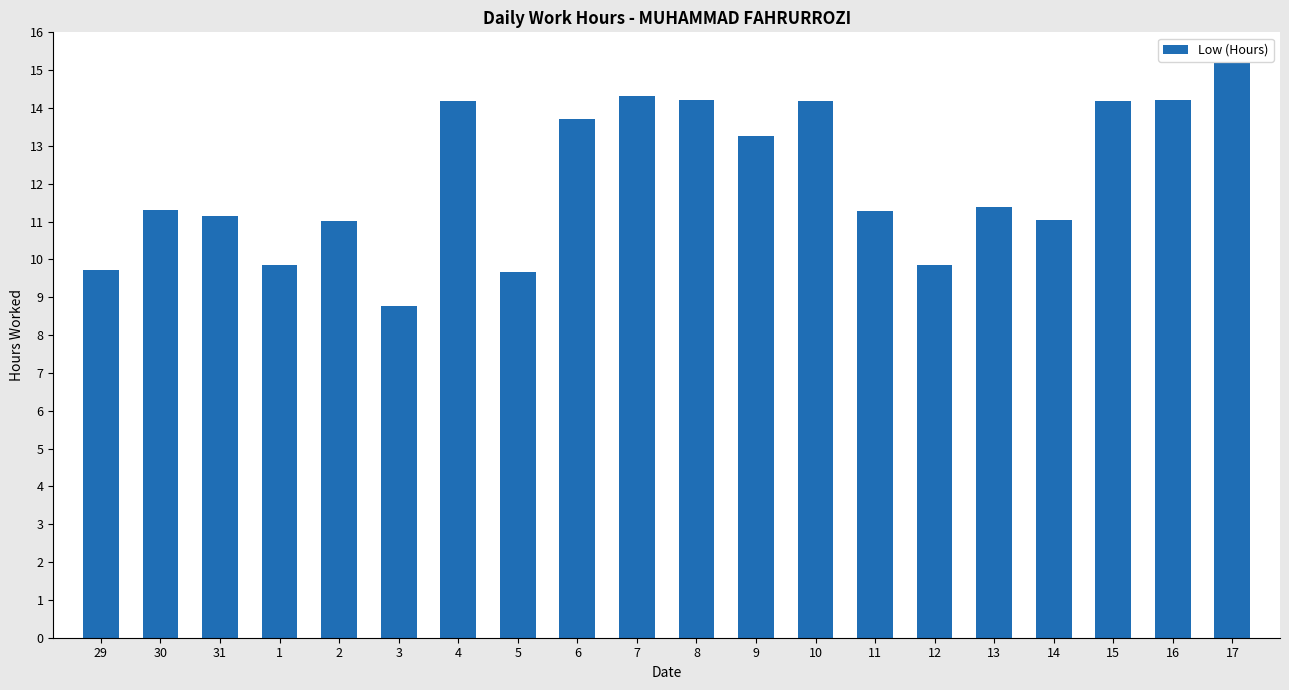

What is the change in value from 12 to 16?

+4.4